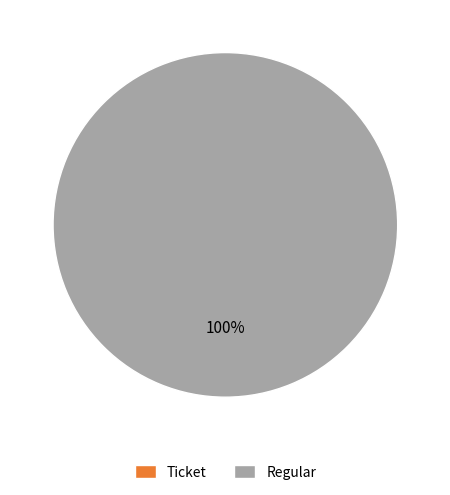

Rank the categories by value from lowest to highest.

Ticket, Regular